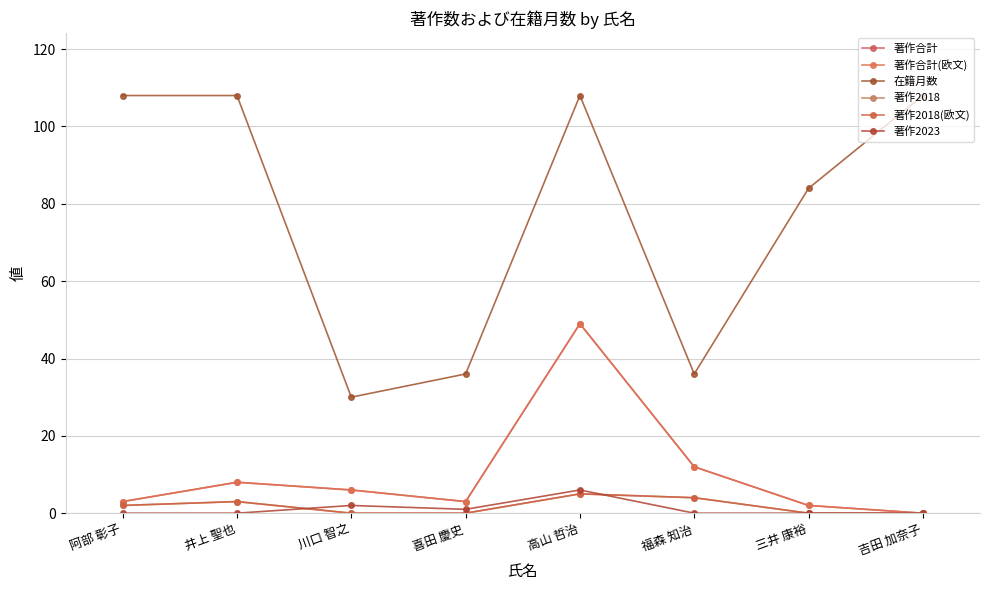

Does the chart have visible grid lines?

Yes